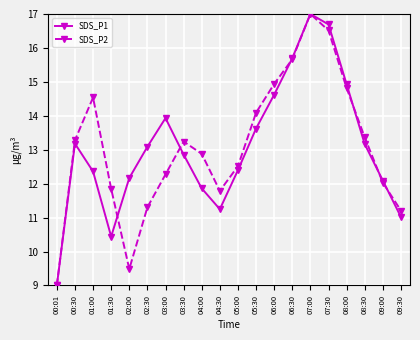

True or false: SDS_P2 has more than 1 points higher than both neighbors.

True